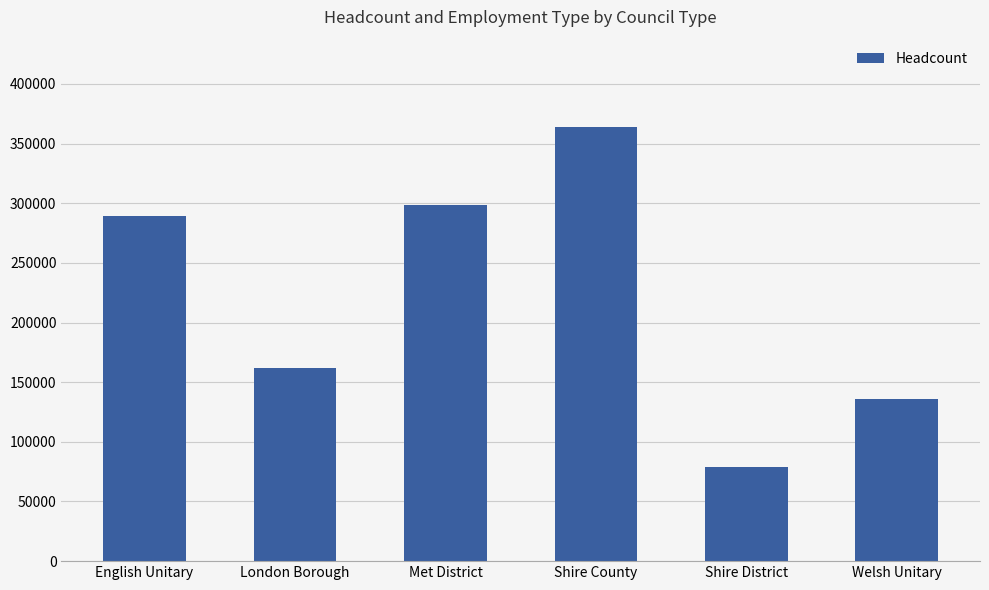

Rank the categories by value from lowest to highest.

Shire District, Welsh Unitary, London Borough, English Unitary, Met District, Shire County